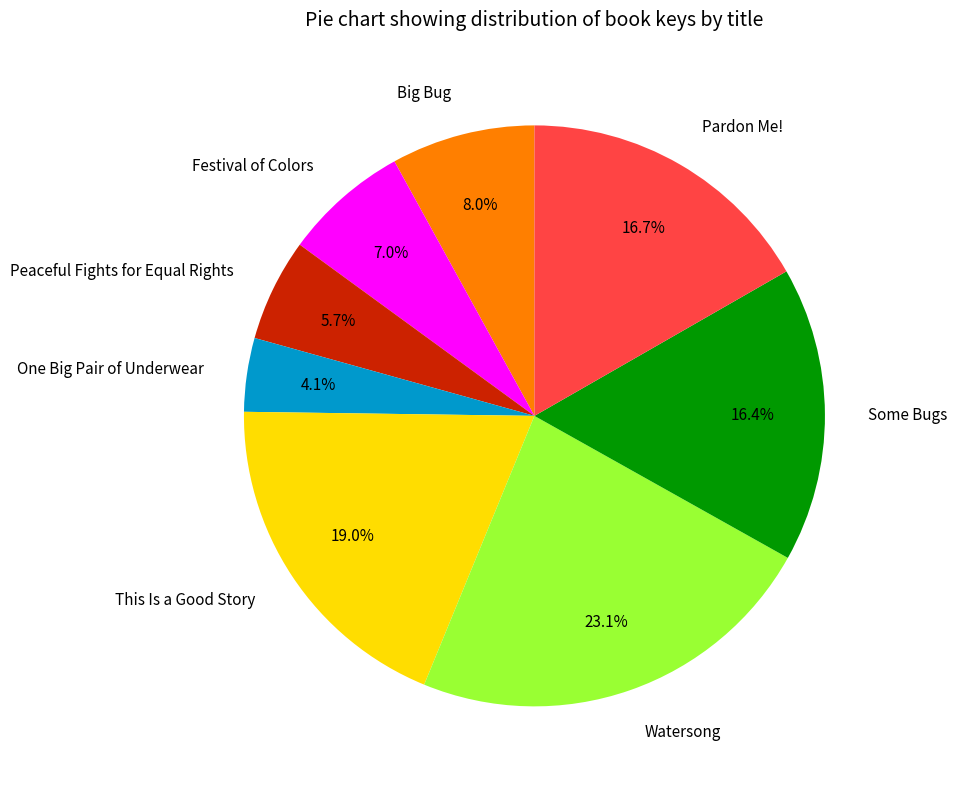

What is the ratio of the value at Watersong to the value at Festival of Colors?

3.3